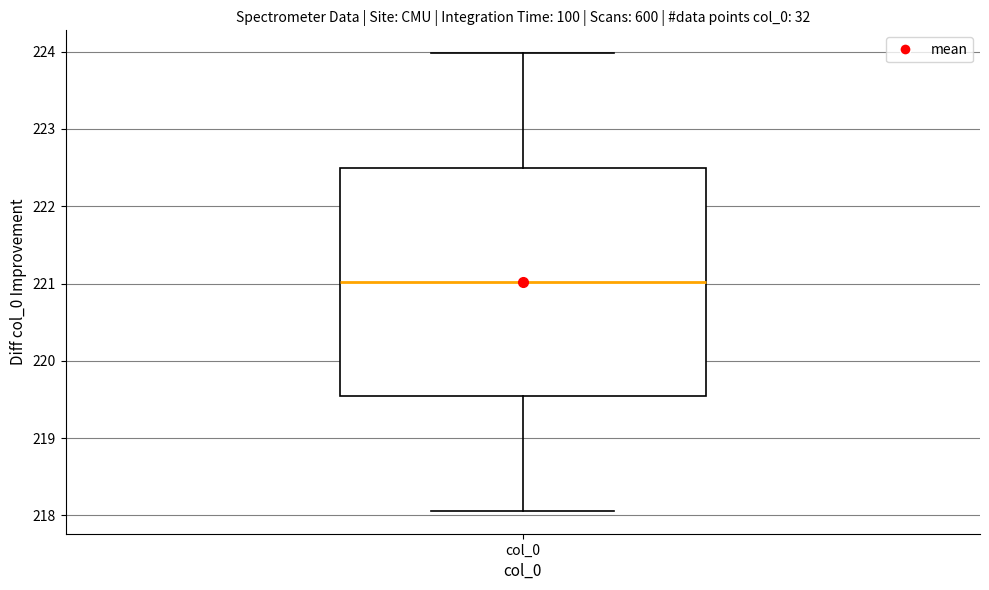

Transcribe this box plot: give where the median line is, the range the box spans, and where the two whiskers end, as read against the y-axis. The values are not printed on the chart, so give them approximately, as read against the axis.

median 221.0, box 219.5 to 222.5, whiskers 218.1 to 224.0